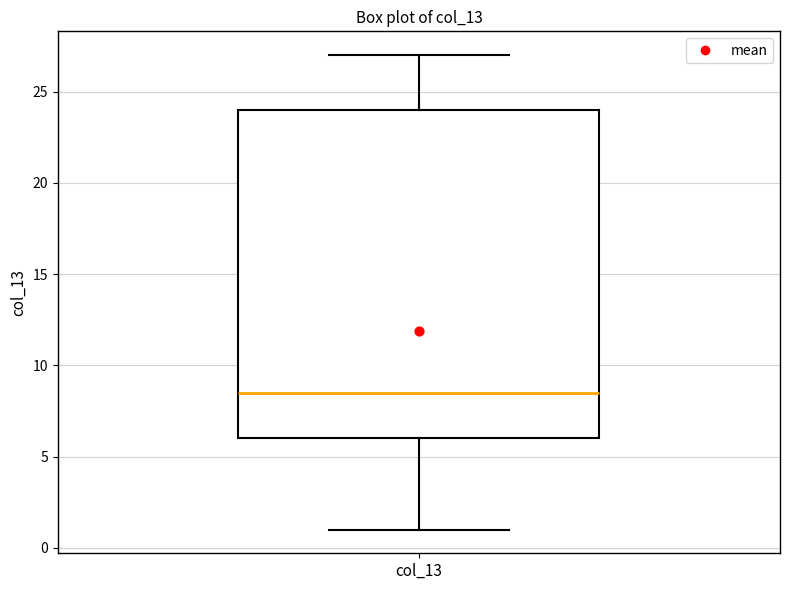

Read this box plot against the y-axis: the position of the median line, the range covered by the box, and the ends of both whiskers. The values are not printed on the chart, so give them approximately, as read against the axis.

median 8.5, box 6.0 to 24.0, whiskers 1.0 to 27.0